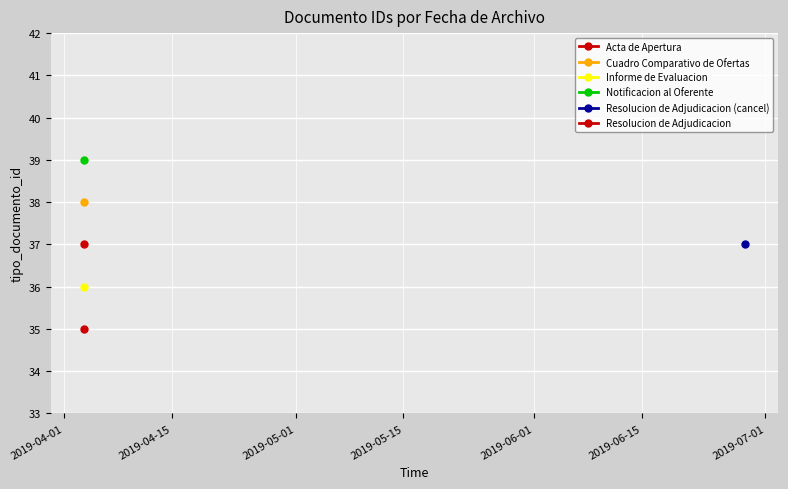

How many interior local peaks (higher than both neighbors) does the data have?

2